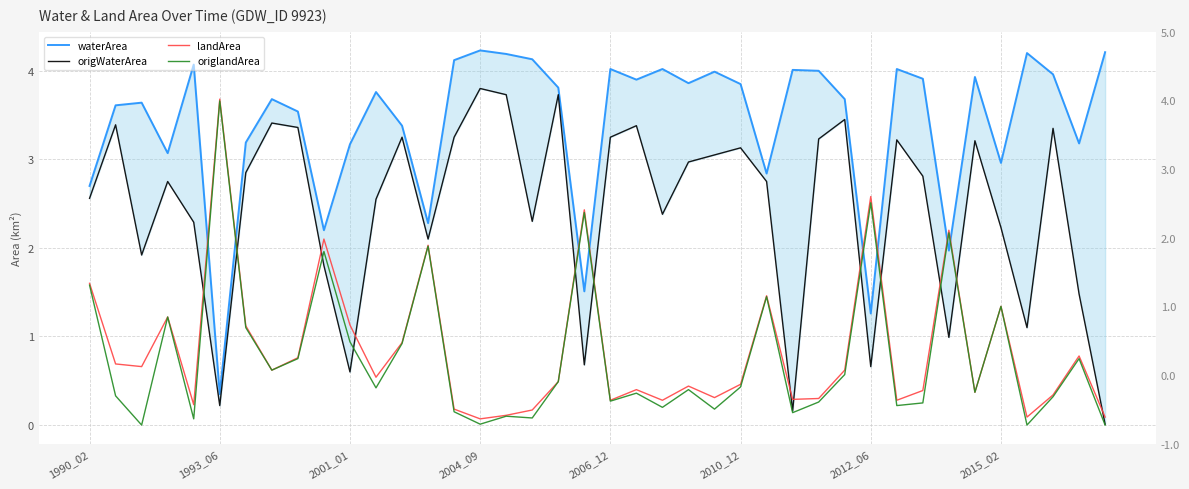

Which series has the largest total across all categories?

waterArea